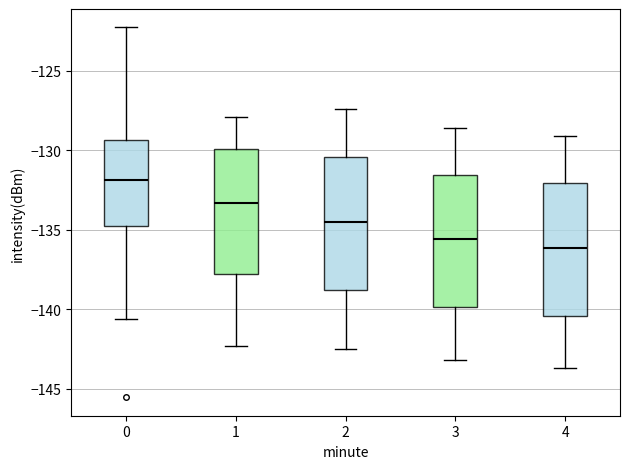

Which box's median line is the lowest?

4